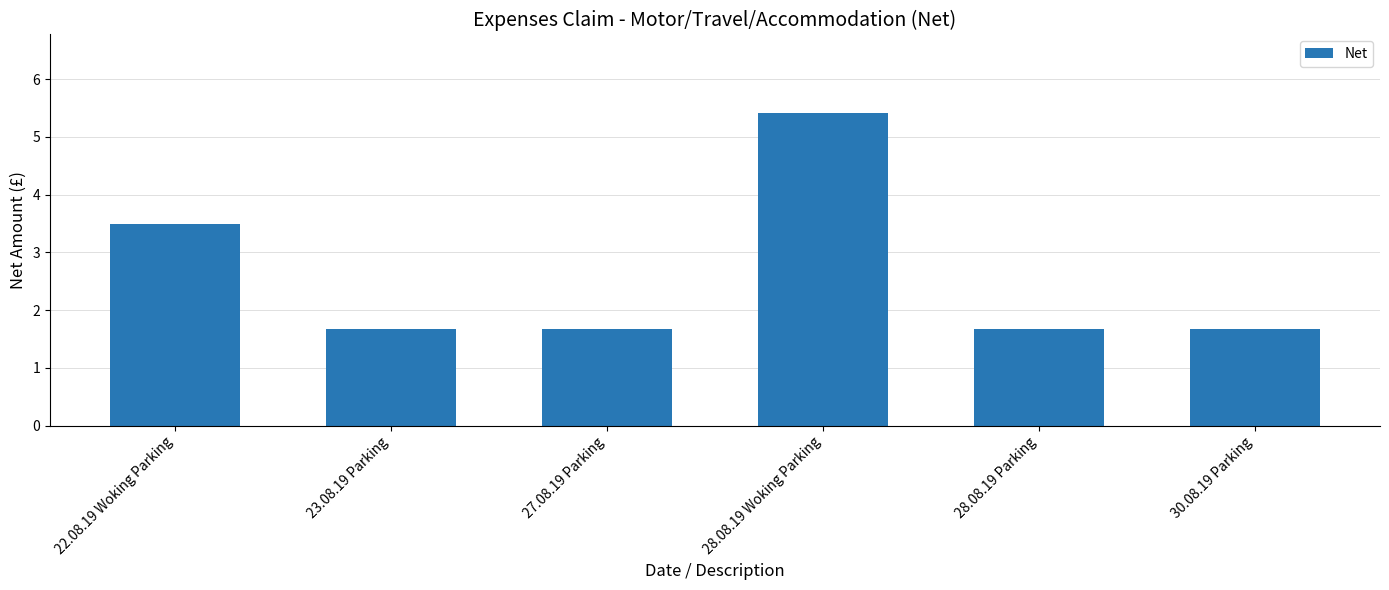

Is it true that the value at 22.08.19 Woking Parking is 6.2?

False